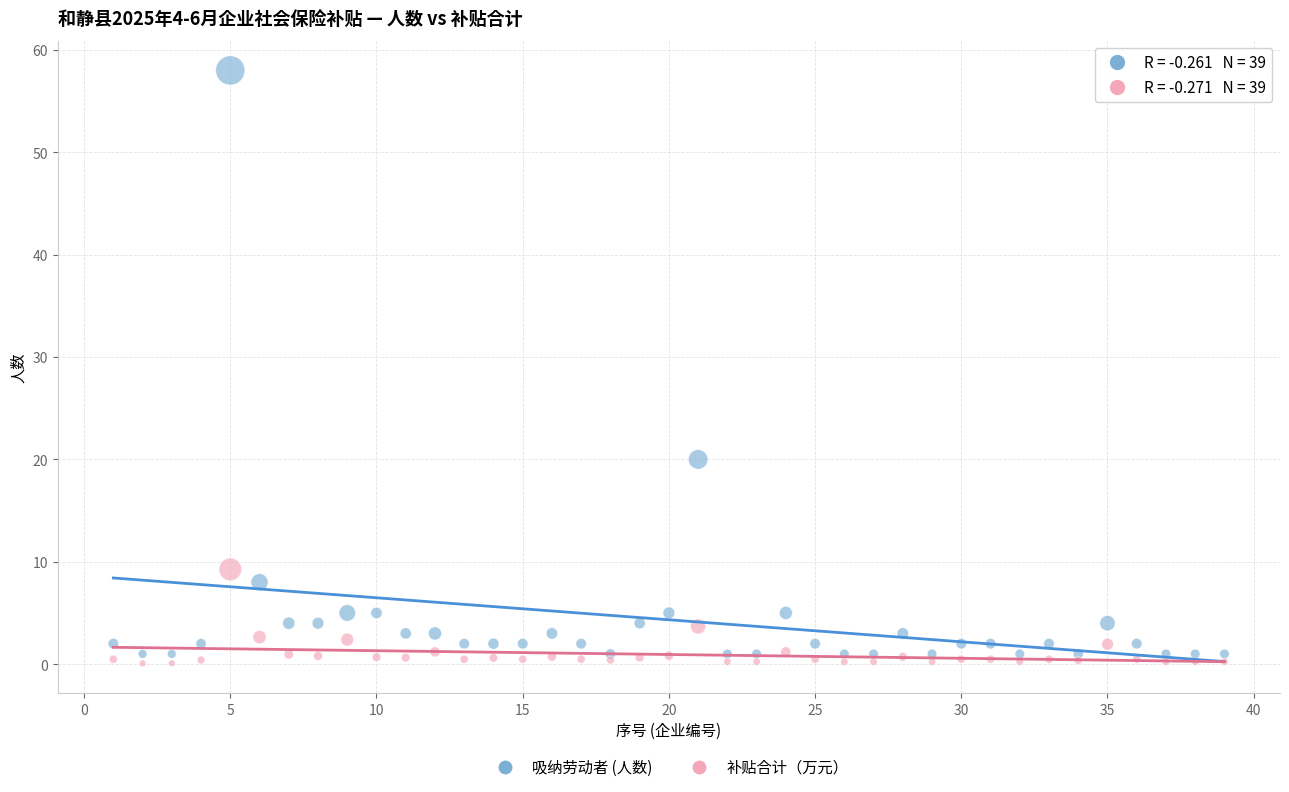

Across all series, what Y value is closest to 29?

20.0